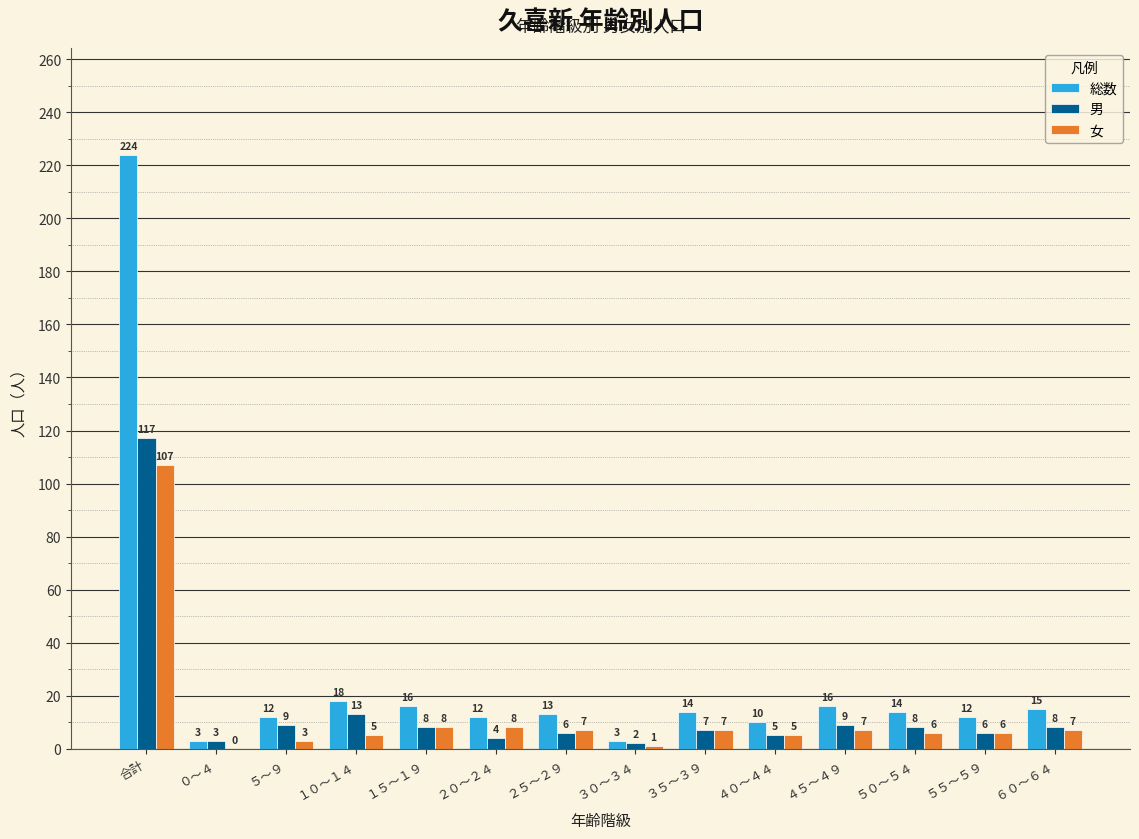

What are all the series names shown in the legend?

総数, 男, 女